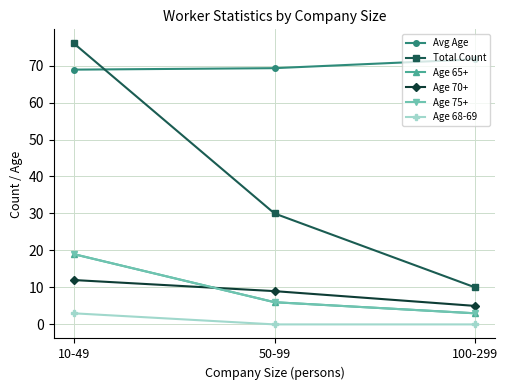

Which series has the largest total across all categories?

Avg Age